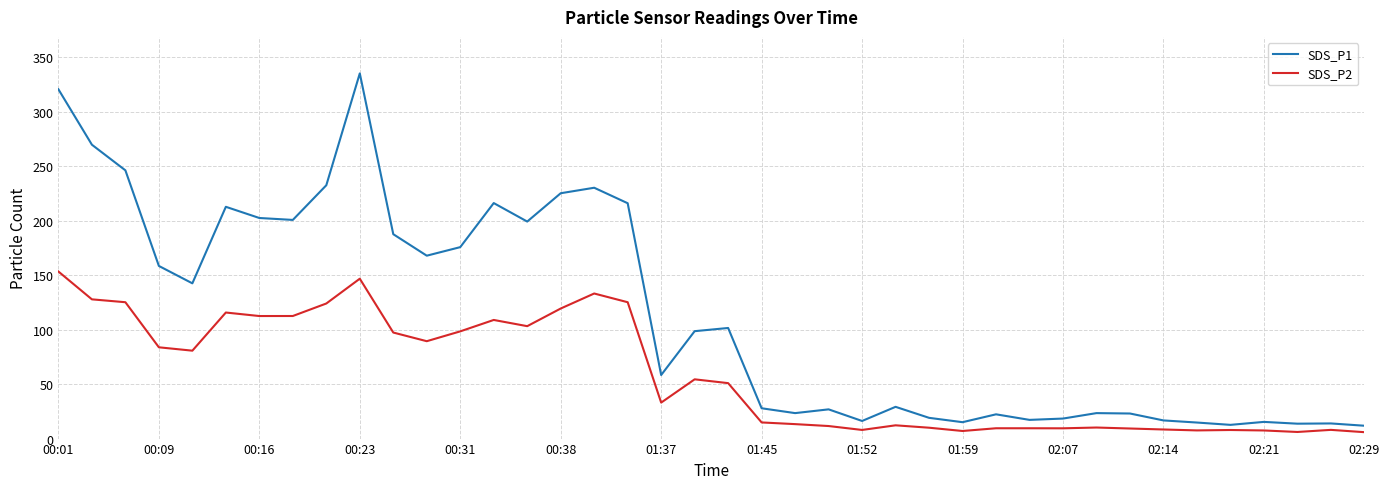

What is the difference between the maximum and minimum values in the SDS_P2 series?

147.5